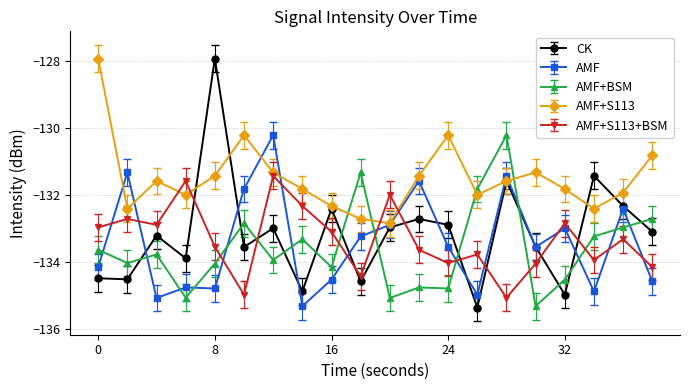

Reading left to right, extract all data points from this chart.

CK: -134.5	-134.5	-133.2	-133.9	-127.9	-133.5	-133.0	-134.9	-132.4	-134.6	-133.0	-132.7	-132.9	-135.4	-131.6	-133.5	-135.0	-131.4	-132.3	-133.1
AMF: -134.1	-131.3	-135.1	-134.8	-134.8	-131.8	-130.2	-135.3	-134.5	-133.2	-132.9	-131.6	-133.5	-135.0	-131.4	-133.5	-133.0	-134.9	-132.4	-134.6
AMF+BSM: -133.6	-134.0	-133.8	-135.1	-134.0	-132.8	-133.9	-133.3	-134.1	-131.3	-135.1	-134.8	-134.8	-131.8	-130.2	-135.3	-134.5	-133.2	-133.0	-132.7
AMF+S113: -127.9	-132.4	-131.6	-132.0	-131.4	-130.2	-131.3	-131.8	-132.3	-132.7	-132.8	-131.4	-130.2	-132.0	-131.6	-131.3	-131.8	-132.4	-131.9	-130.8
AMF+S113+BSM: -133.0	-132.7	-132.9	-131.6	-133.5	-135.0	-131.4	-132.3	-133.1	-134.4	-132.0	-133.6	-134.0	-133.8	-135.1	-134.0	-132.8	-133.9	-133.3	-134.1